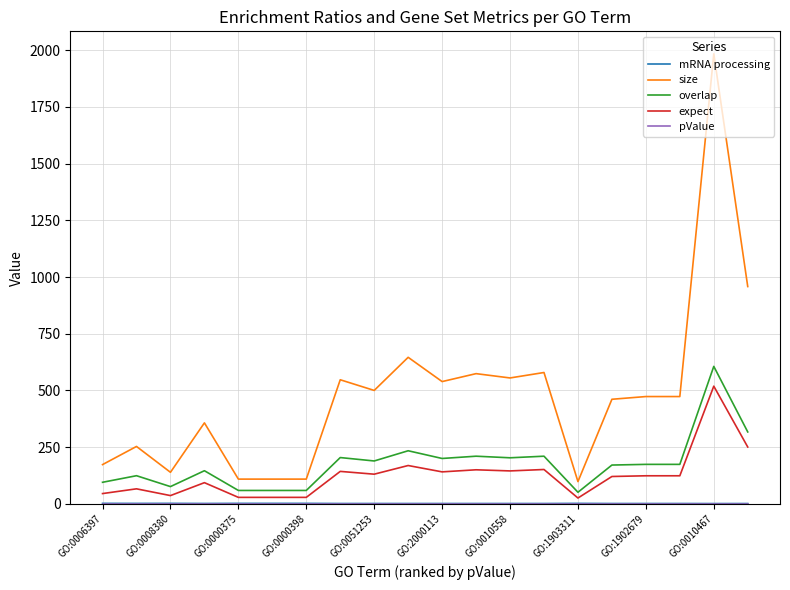

True or false: size and expect intersect in this chart.

False